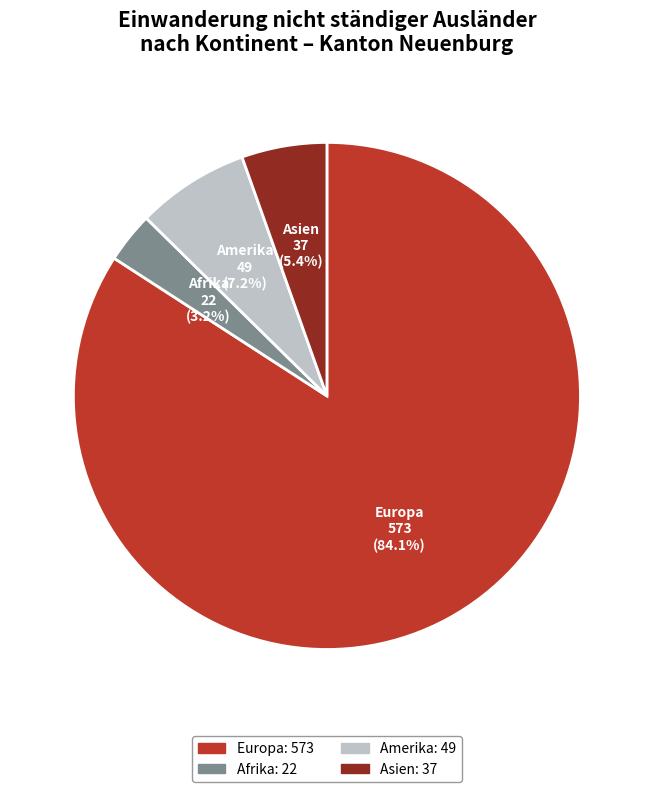

Is there a majority slice in this chart?

Yes